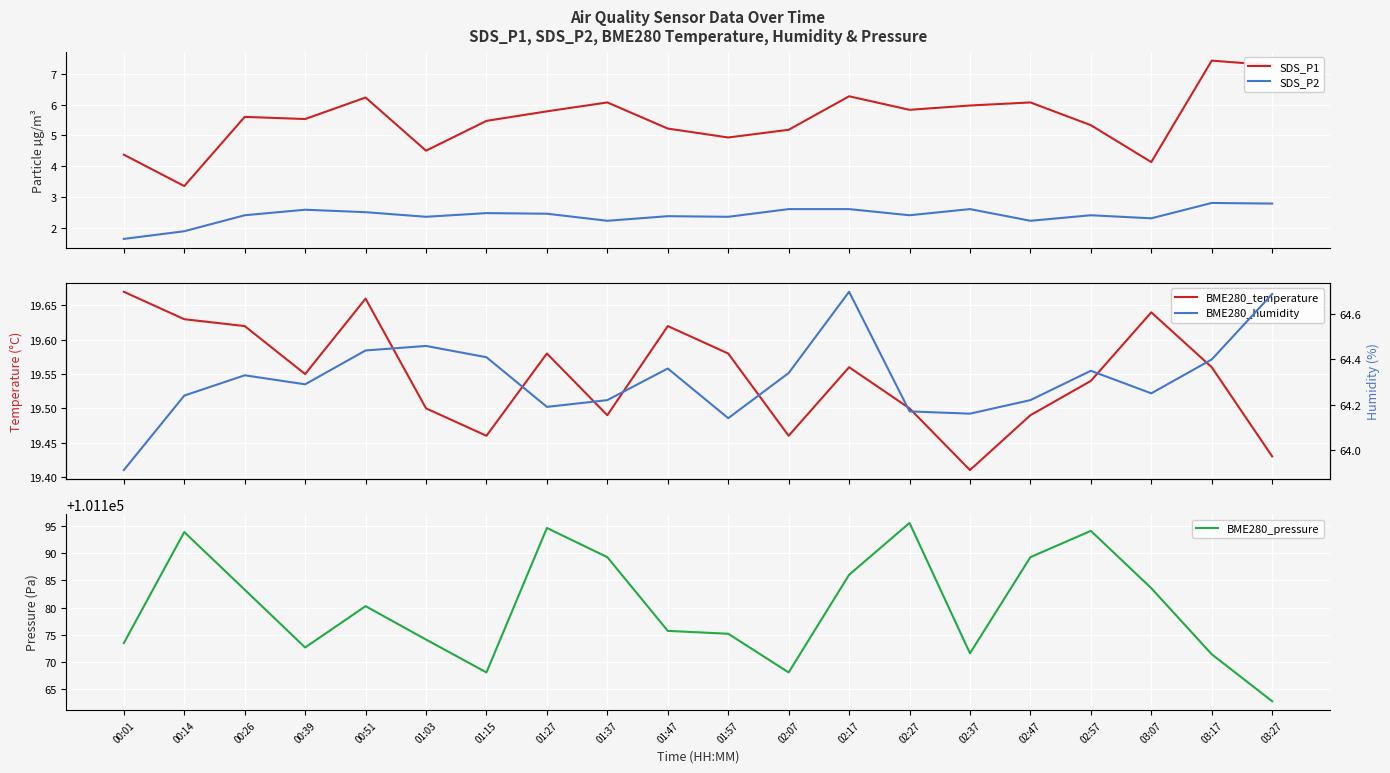

What is the value of the BME280_pressure point at the 12th from the left?

101168.0